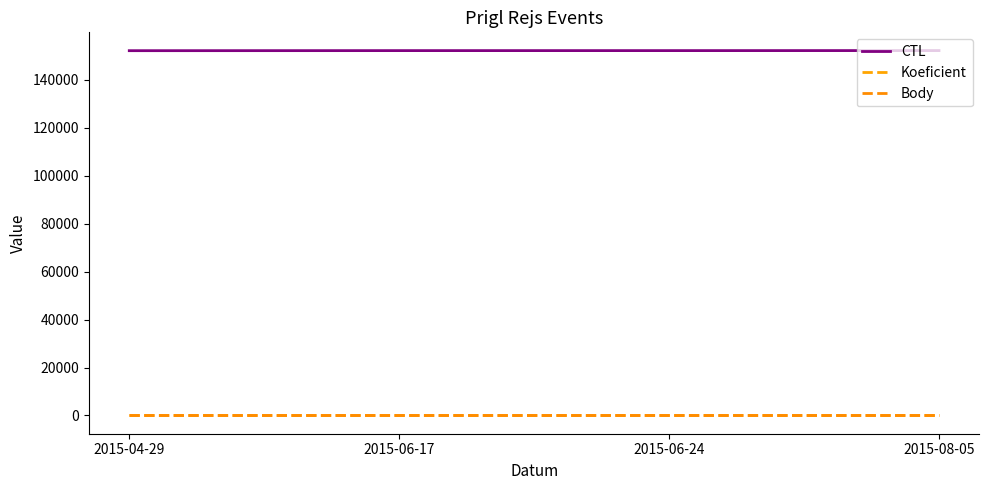

Does the chart display data point markers on the line(s)?

No